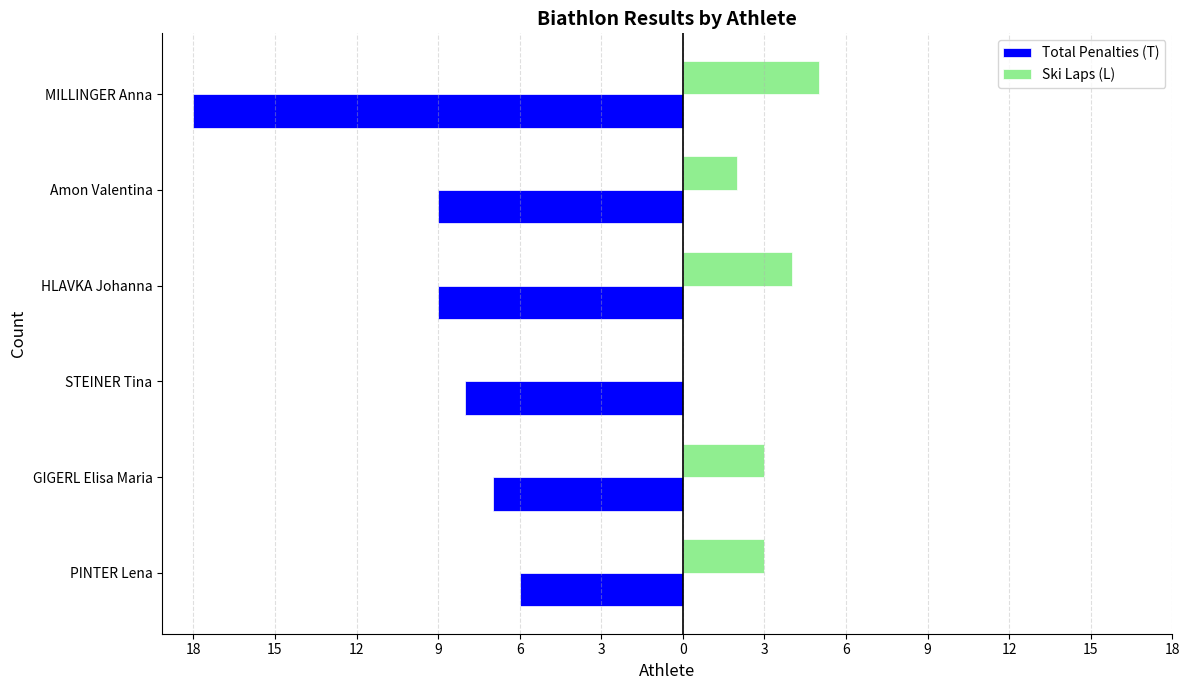

What are all the series names shown in the legend?

Total Penalties (T), Ski Laps (L)